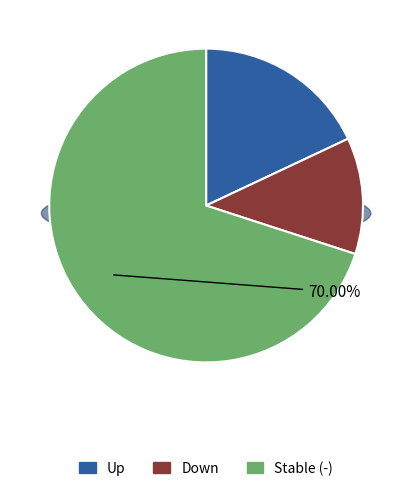

Combined, what portion of the pie is - and down?

82.0%